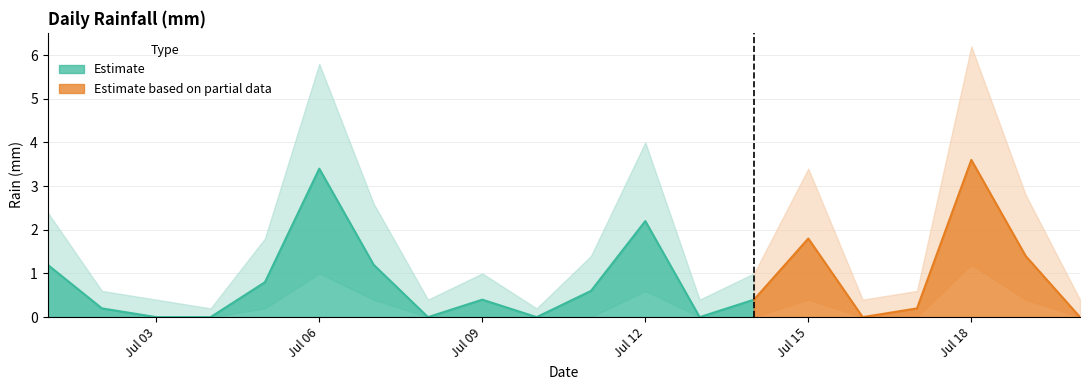

How many points are higher than both their immediate neighbors (excluding endpoints)?

5